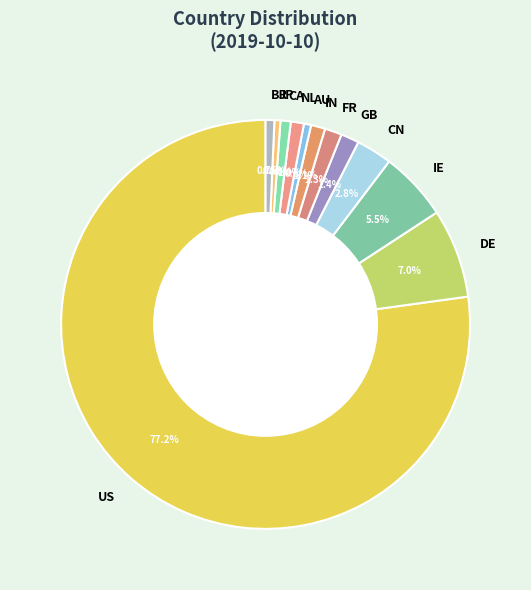

Count the number of slices in the pie.

12